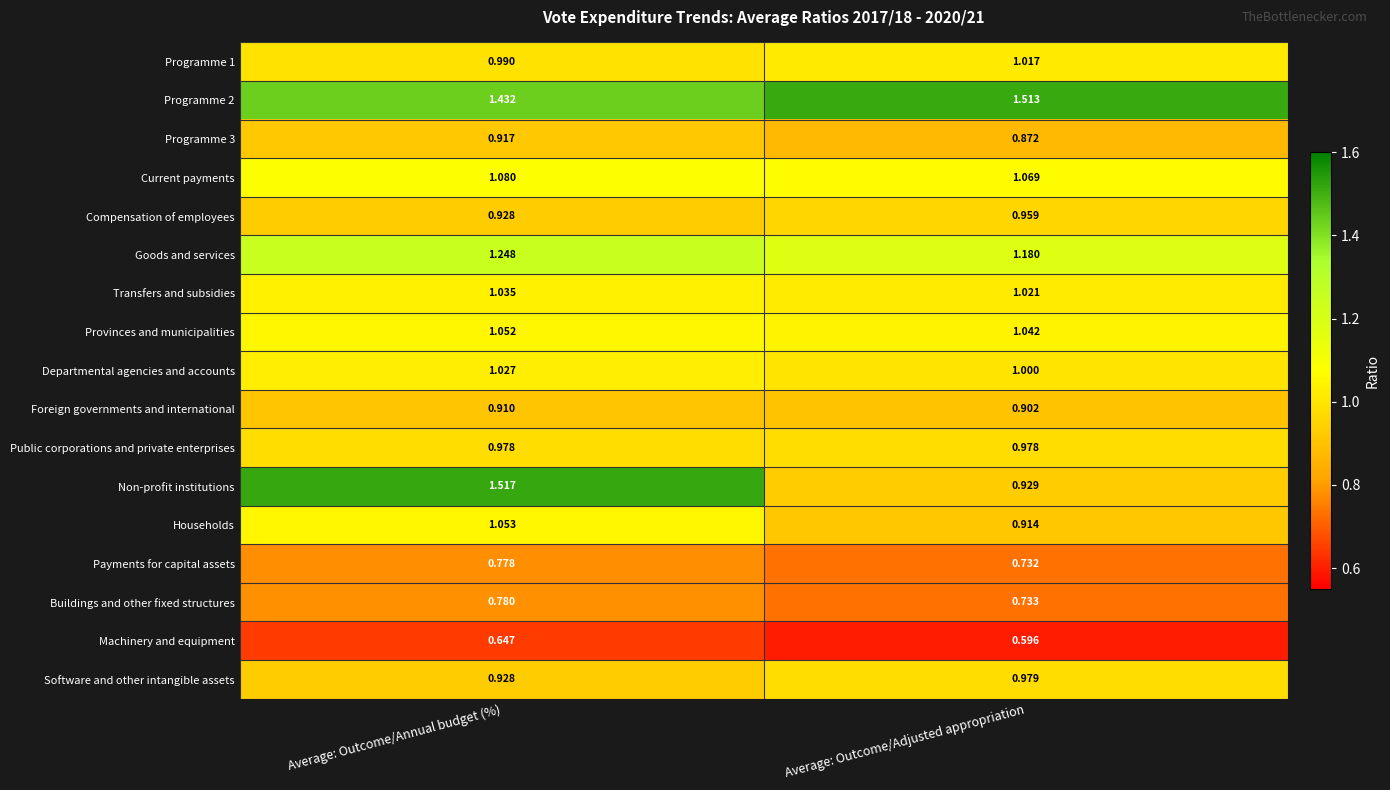

Which series changed the most between Average: Outcome/Annual budget (%) and Average: Outcome/Adjusted appropriation?

Non-profit institutions